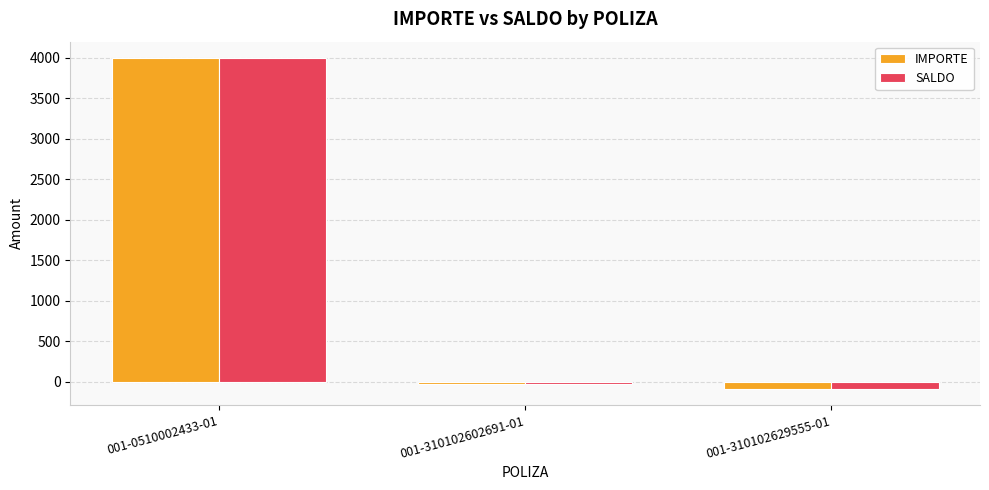

Reading right to left, what are all the values shown in this chart?

IMPORTE: -85.0	-26.8	3996.0
SALDO: -85.0	-26.8	3996.0